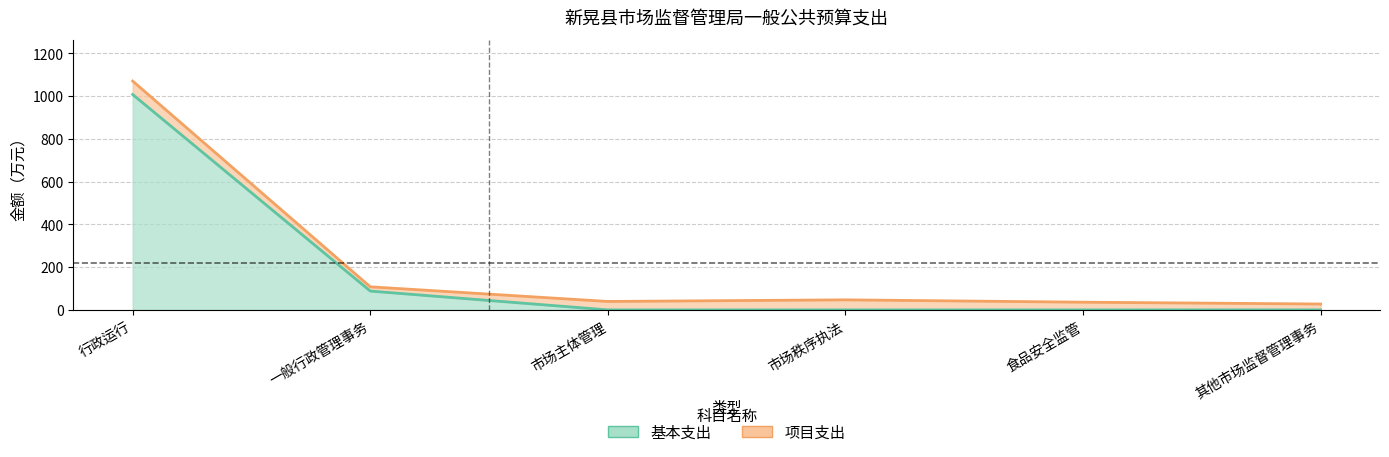

True or false: the data has more than 2 interior local peaks.

False